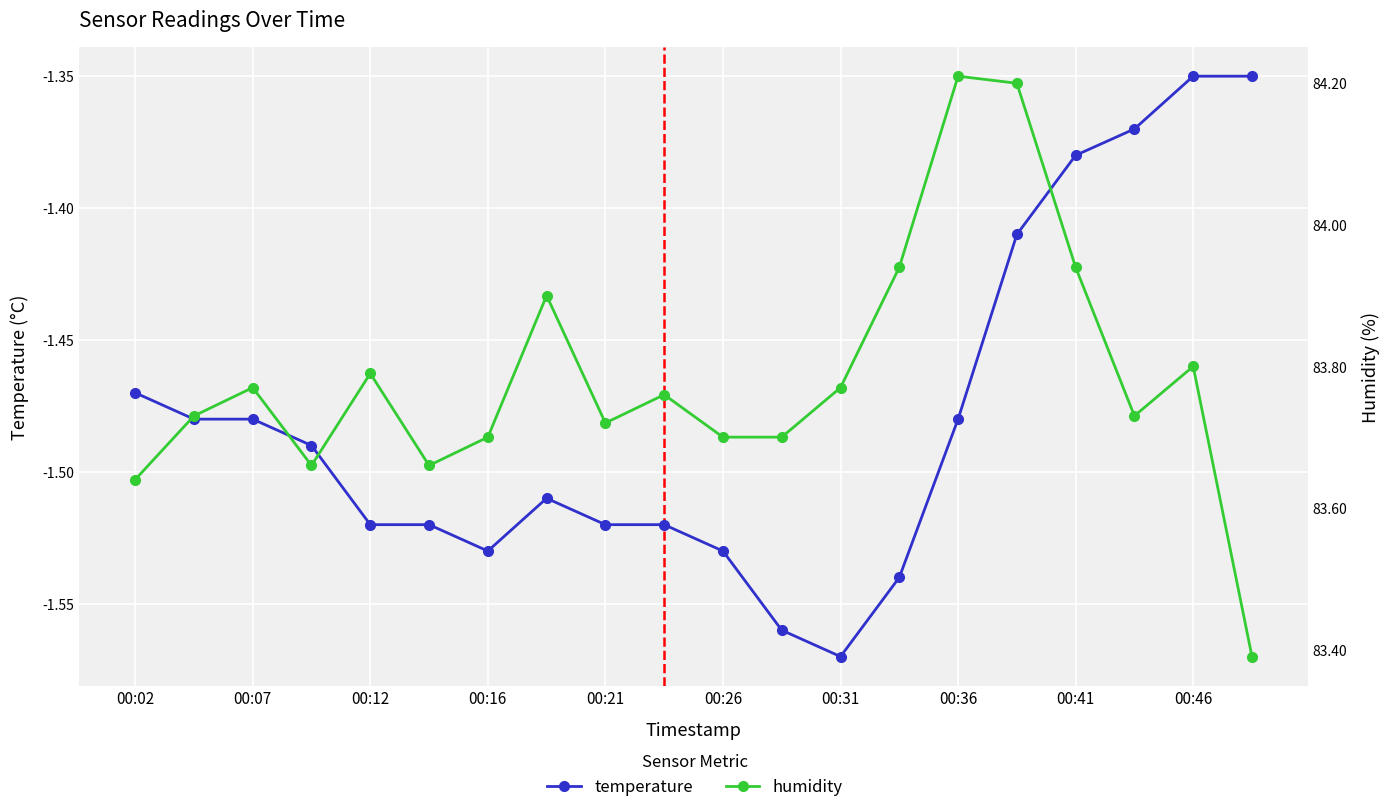

Which series has the largest total across all categories?

humidity